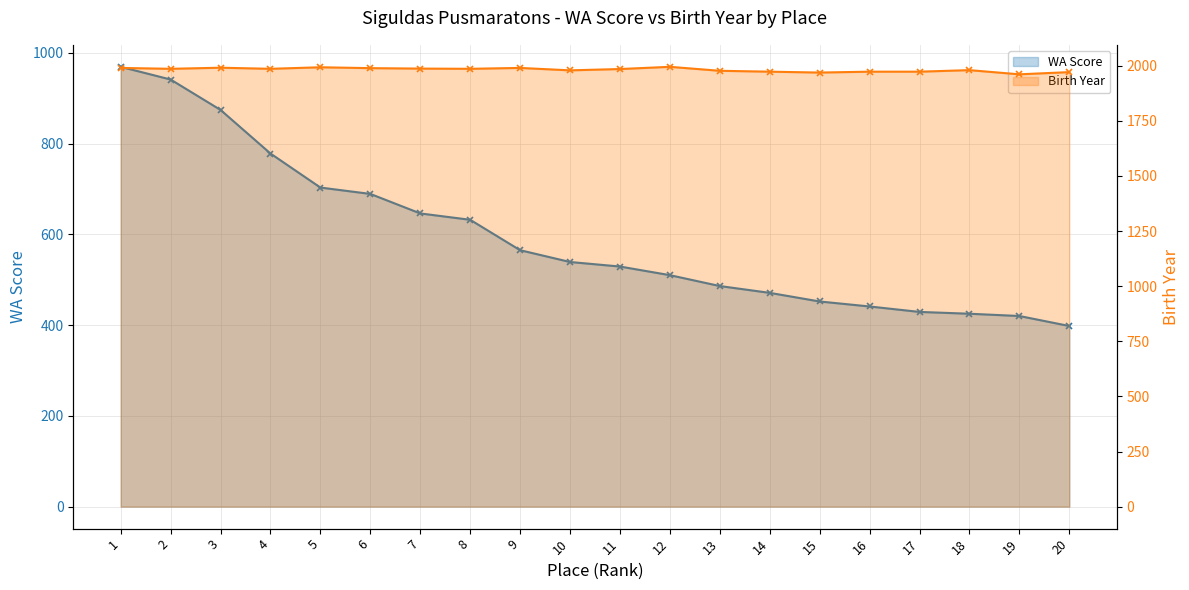

Reading left to right, what are all the values shown in this chart?

WA Score: 969	941	874	778	703	689	646	632	565	539	529	510	486	471	452	441	429	425	420	398
Birth Year: 1990	1986	1991	1986	1993	1989	1987	1986	1990	1979	1985	1995	1977	1973	1969	1973	1973	1980	1961	1971